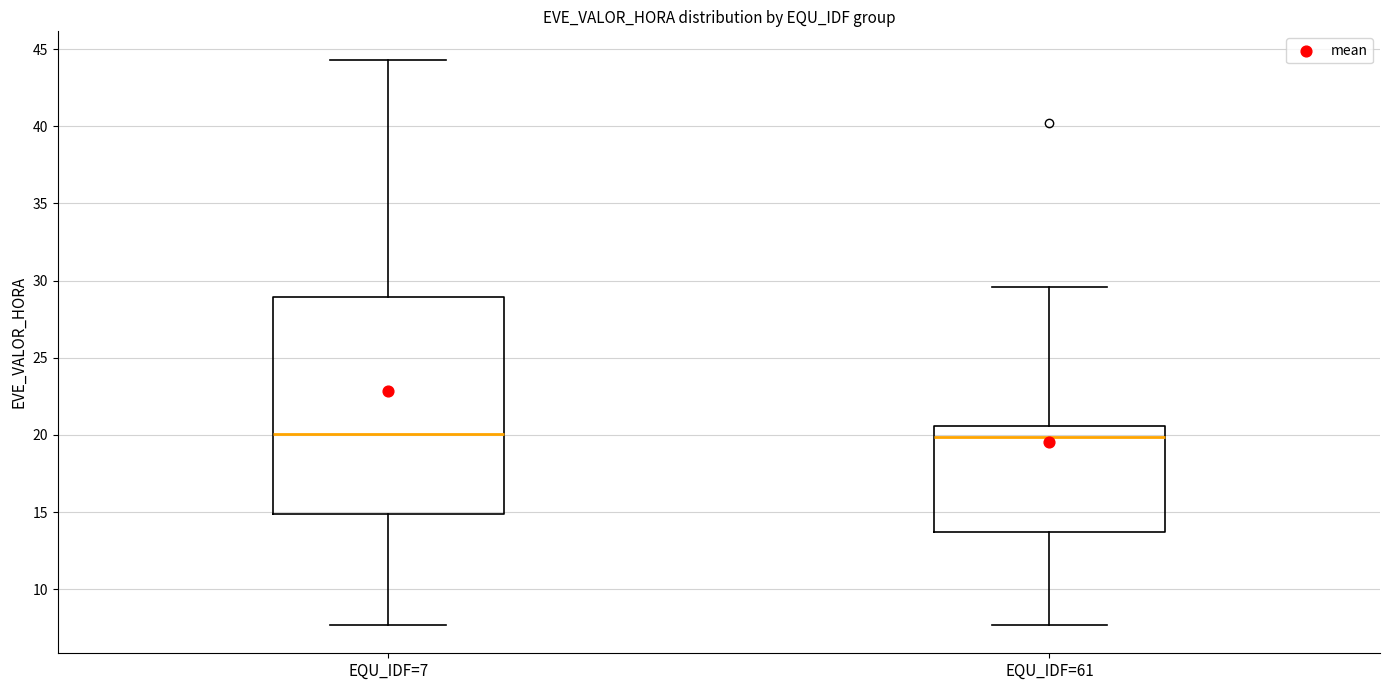

Reading left to right, read every box against the y-axis: the position of its median line, the range the box covers, and the ends of its whiskers. The values are not printed on the chart, so give them approximately, as read against the axis.

EQU_IDF=7: median 20.0, box 15.0 to 29.0, whiskers 7.5 to 44.5
EQU_IDF=61: median 20.0, box 13.5 to 20.5, whiskers 7.5 to 29.5